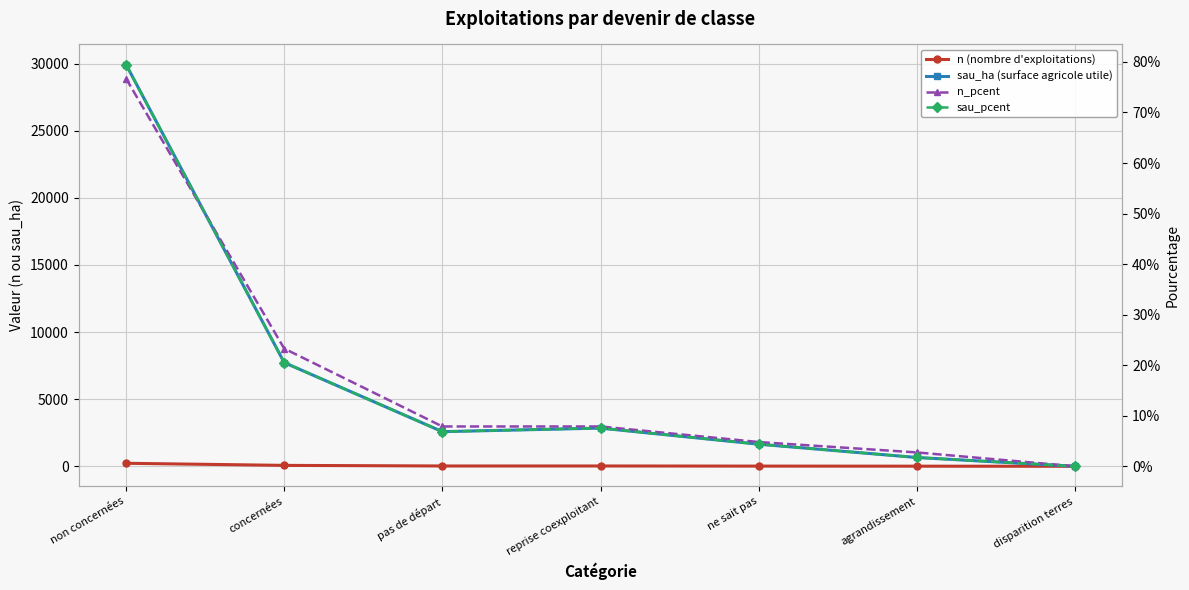

Where is the first local minimum for sau_pcent?

pas de départ